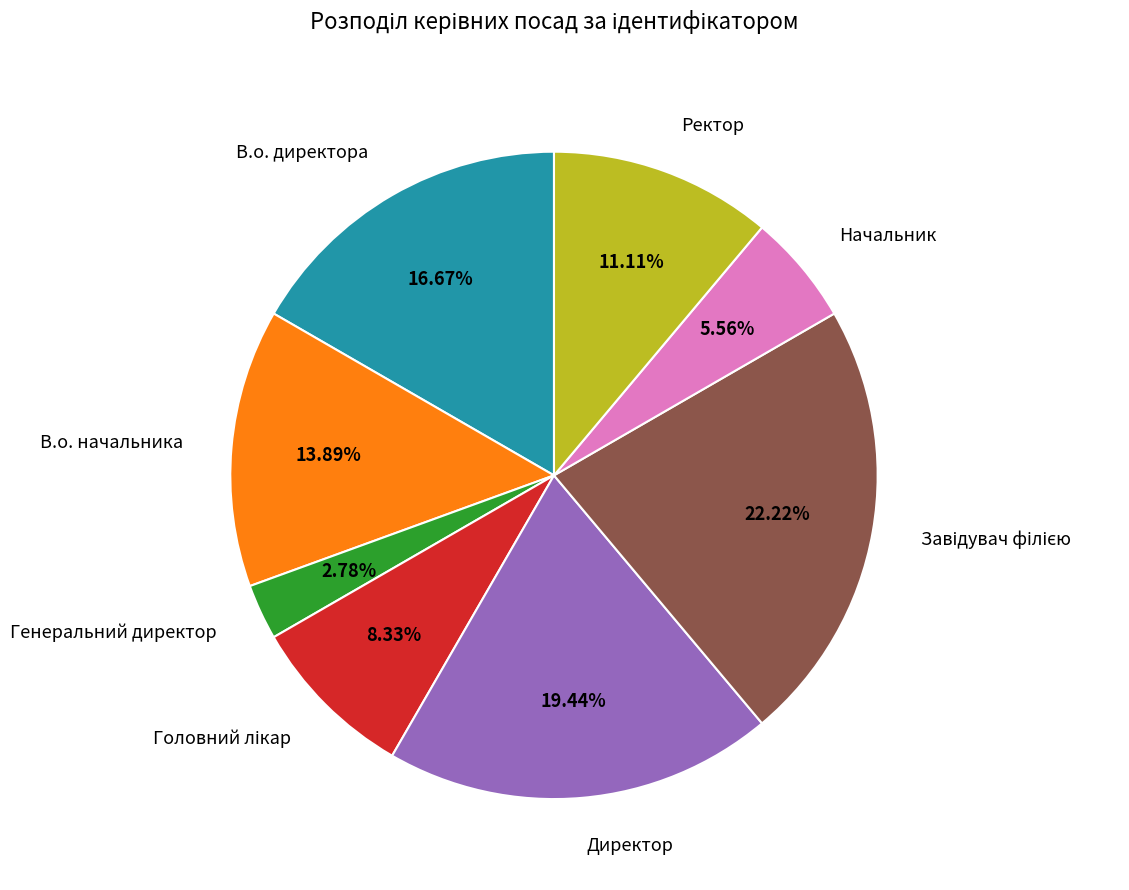

Which has a higher value, Директор or Начальник?

Директор